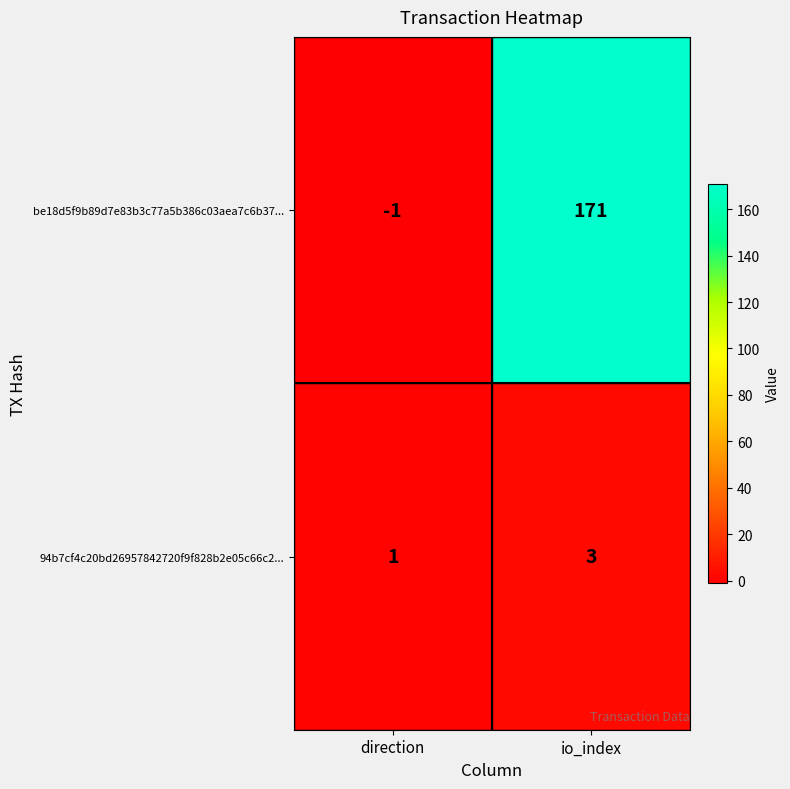

List the series in order of their peak value, highest first.

be18d5f9b89d7e83b3c77a5b386c03aea7c6b37..., 94b7cf4c20bd26957842720f9f828b2e05c66c2...